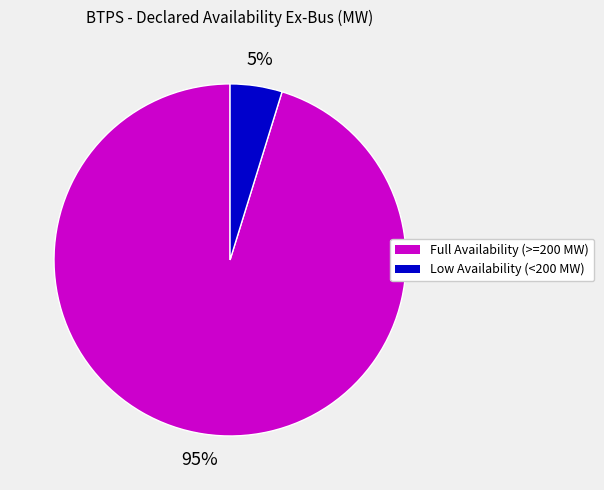

Is there any slice that represents more than half of the pie?

Yes